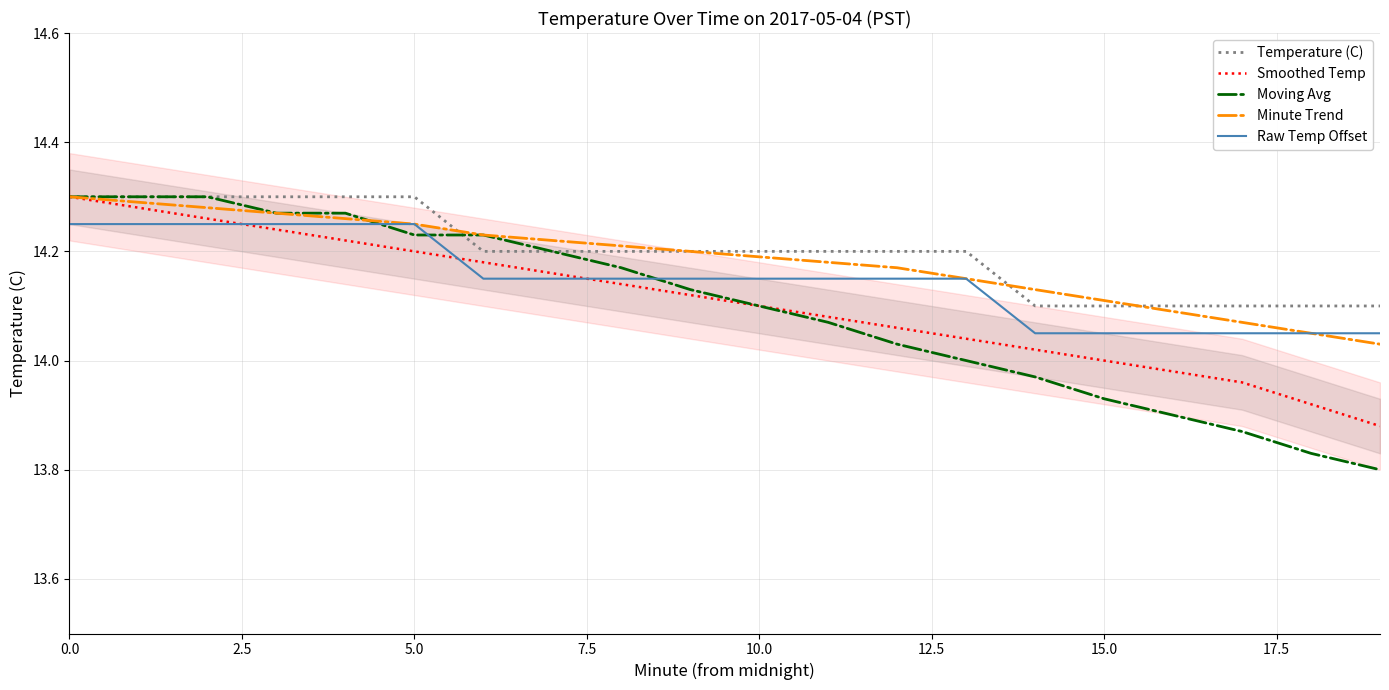

How many times do Moving Avg and Temperature (C) cross each other?

1